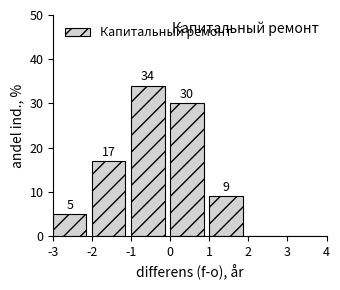

Reading right to left, transcribe all the data shown in this chart.

3=0	2=0	1=9	0=30	-1=34	-2=17	-3=5